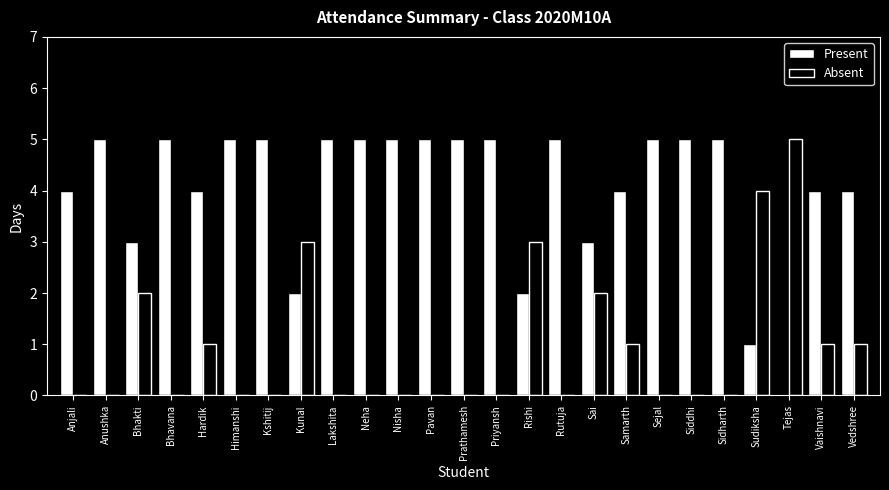

What is the greatest value displayed?

5